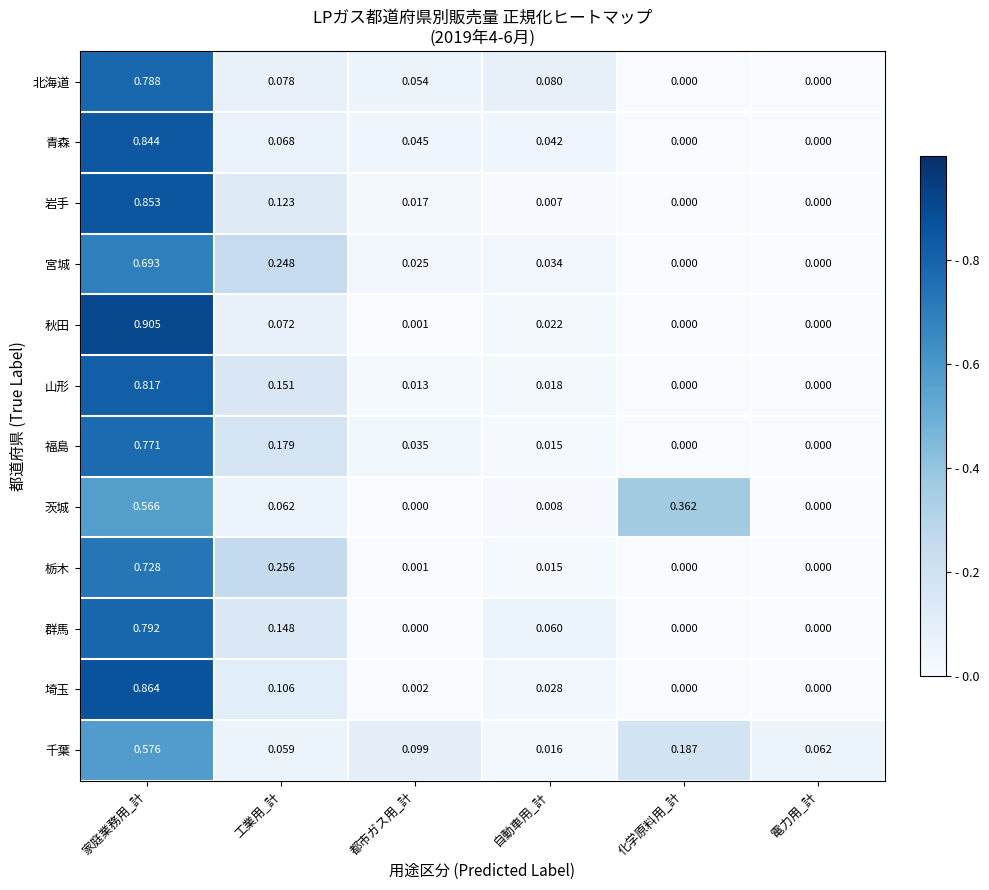

Which series has the widest spread of values?

秋田